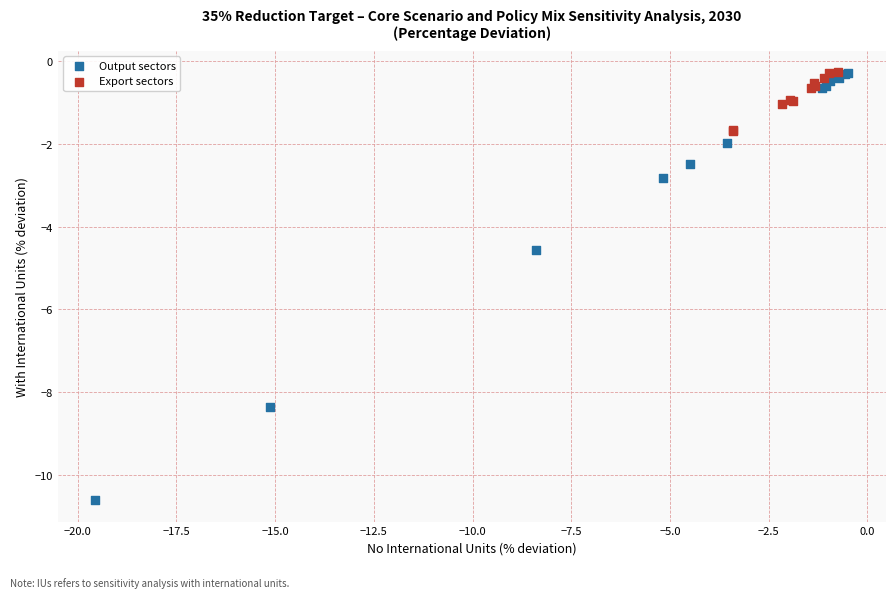

Which series has the largest Y range (max minus min)?

Output sectors